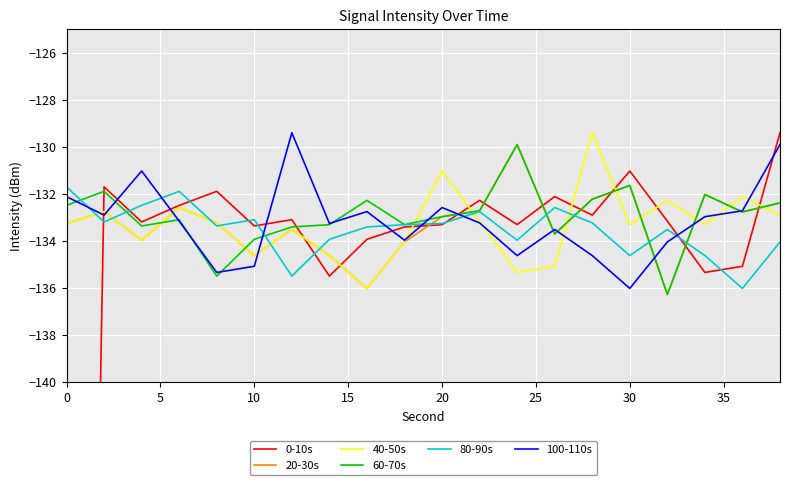

How many values in the 80-90s series are below -133?

15